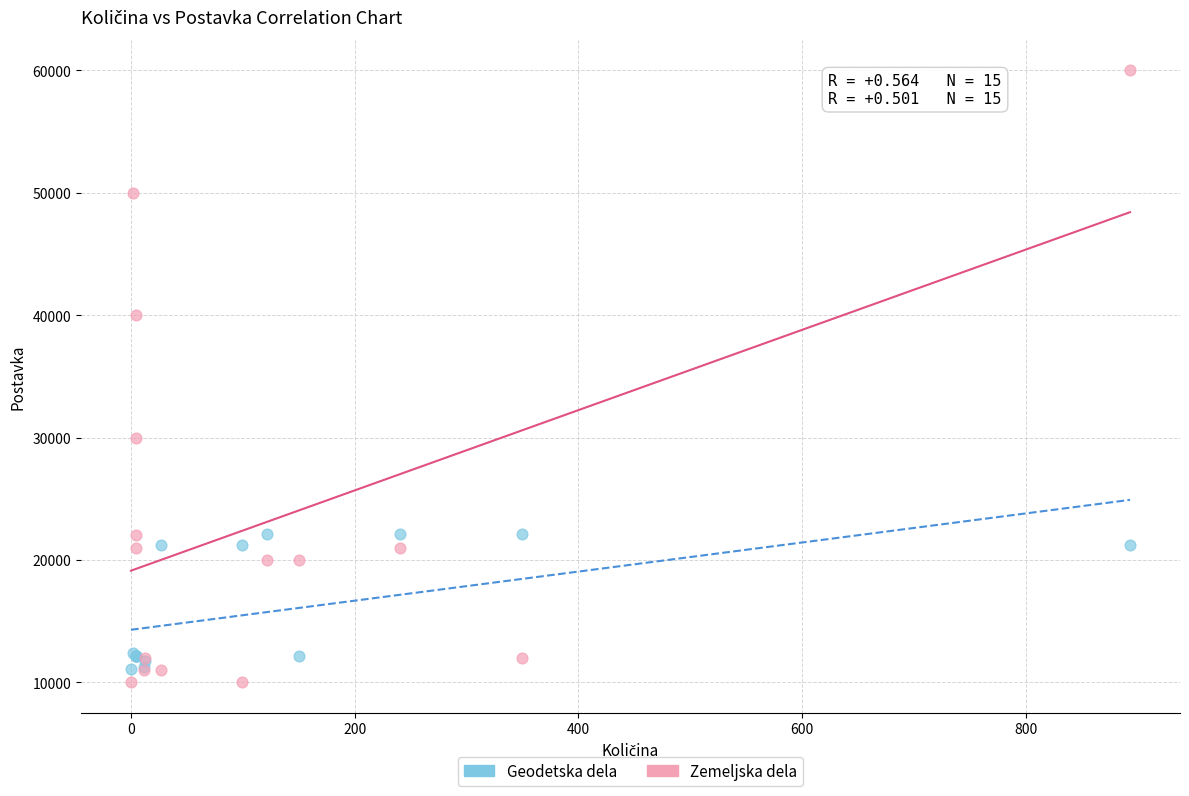

Which series reaches the maximum Y coordinate?

Zemeljska dela